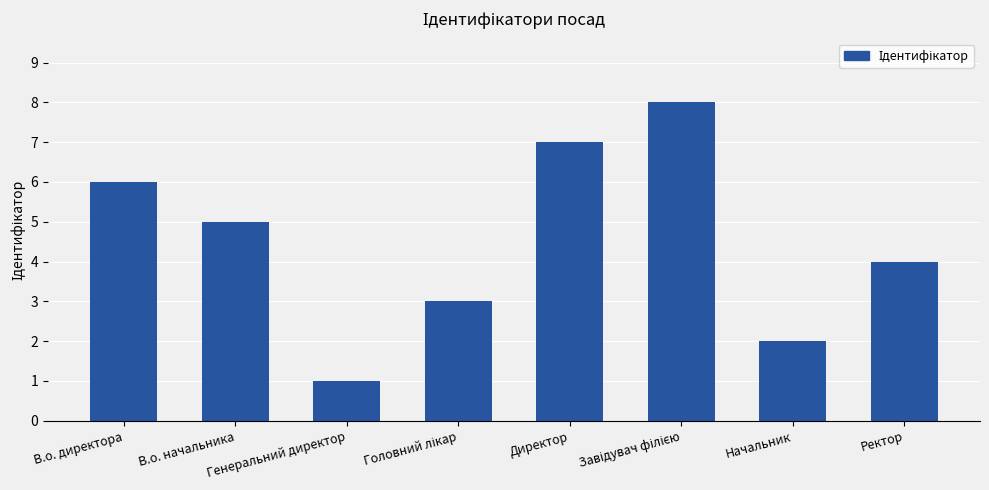

How many distinct data groups are displayed?

1